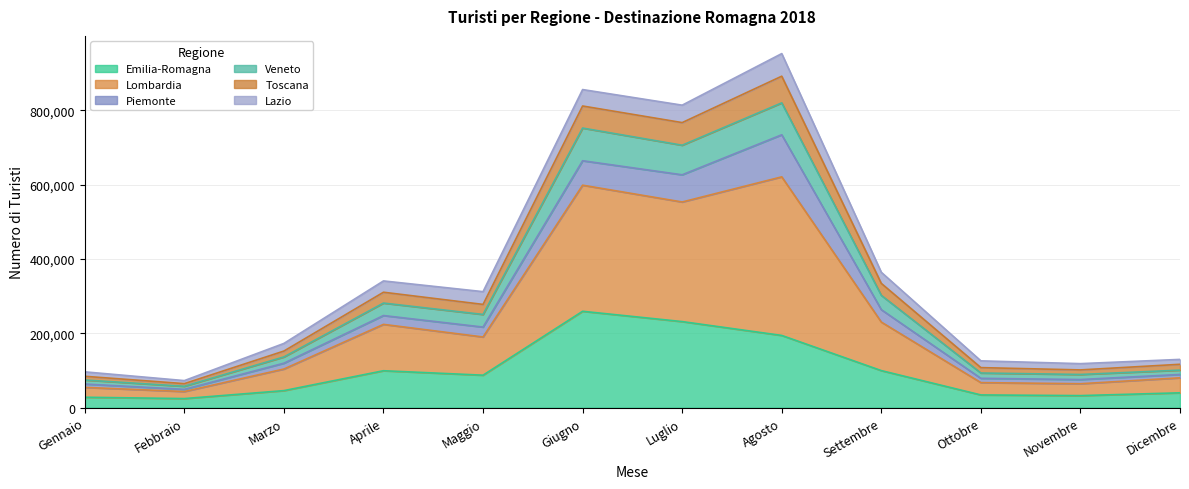

At which category does the chart reach its peak across all series?

Agosto